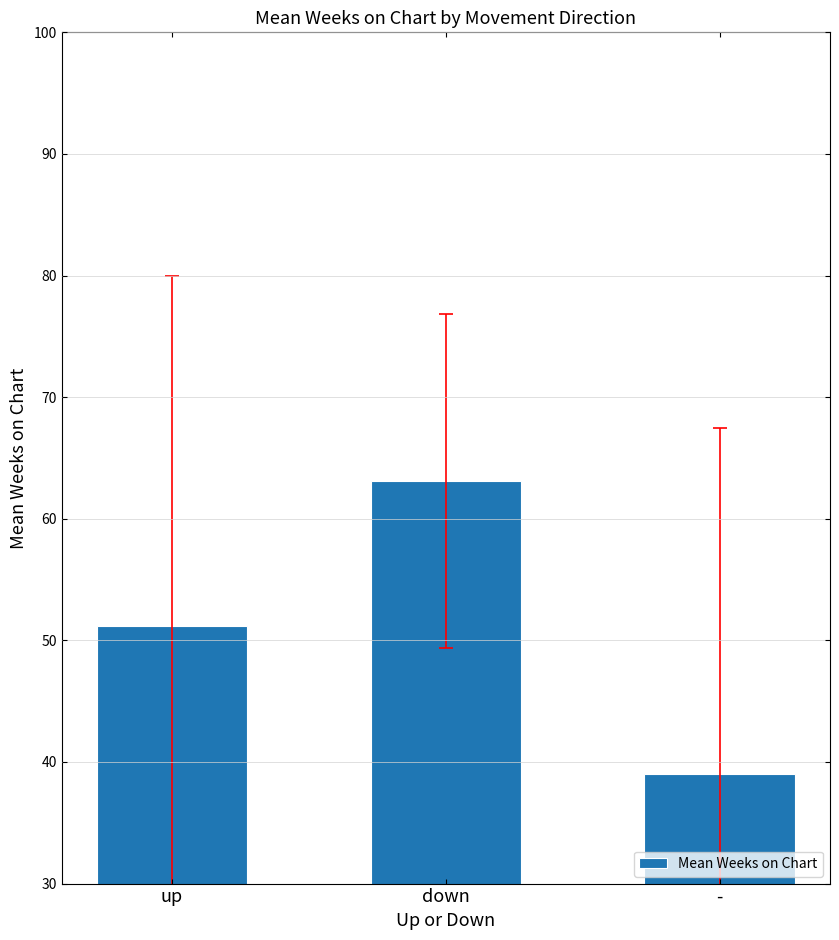

List the labels in order of value, largest first.

down, up, -